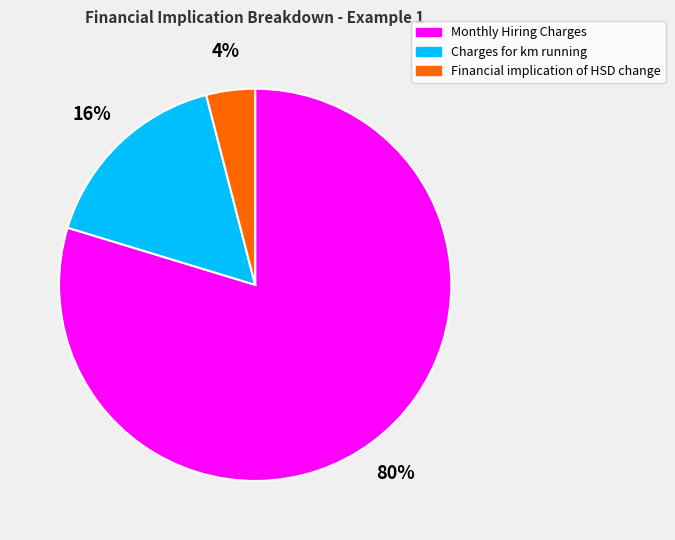

Does Monthly Hiring Charges account for over 50% of the chart?

Yes